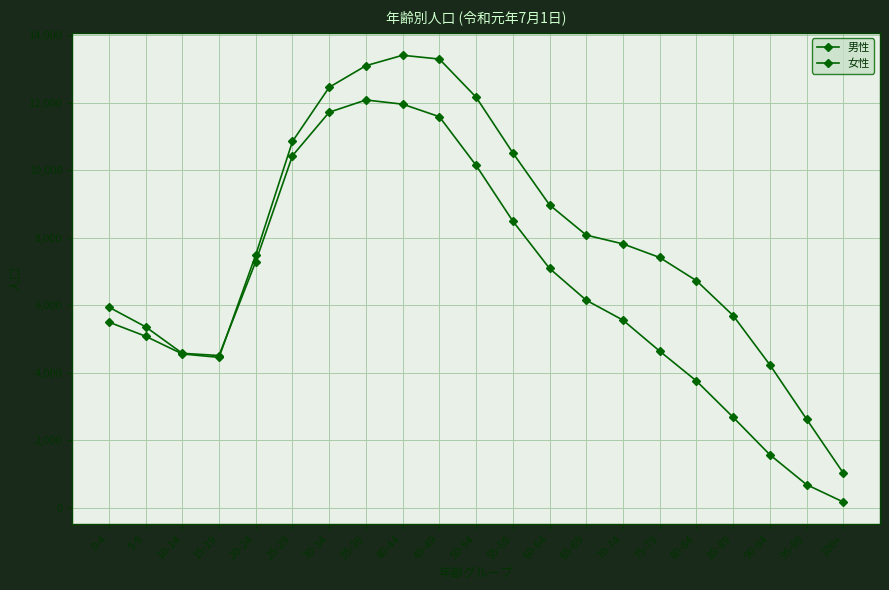

What is the label of the 11th point from the left?

50-54